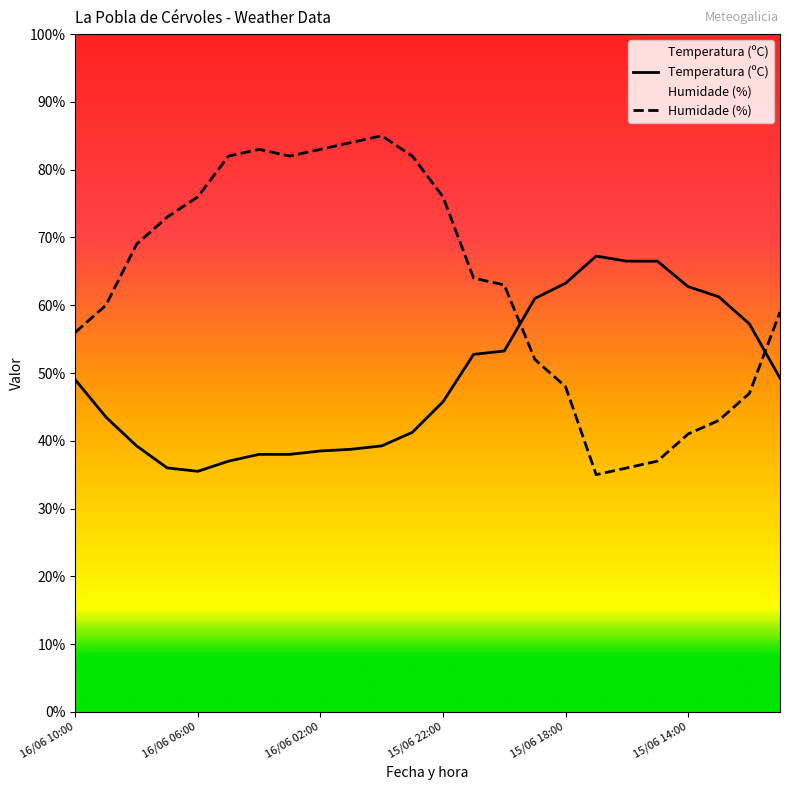

Which series has the largest total across all categories?

Humidade (%)